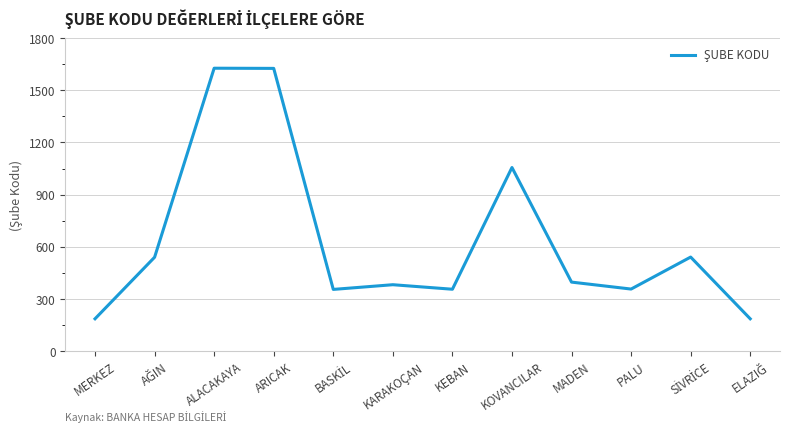

Where is the data nearest to the value 906?

KOVANCILAR